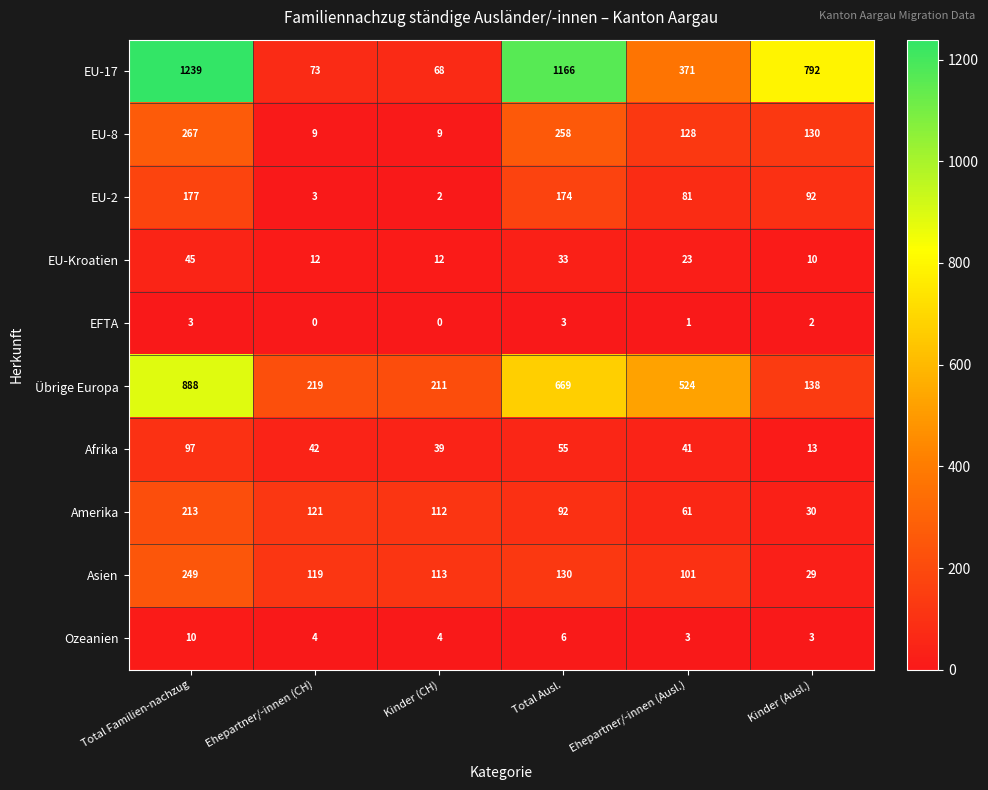

What is the spread (max minus min) of values at Ehepartner/-innen (CH)?

219